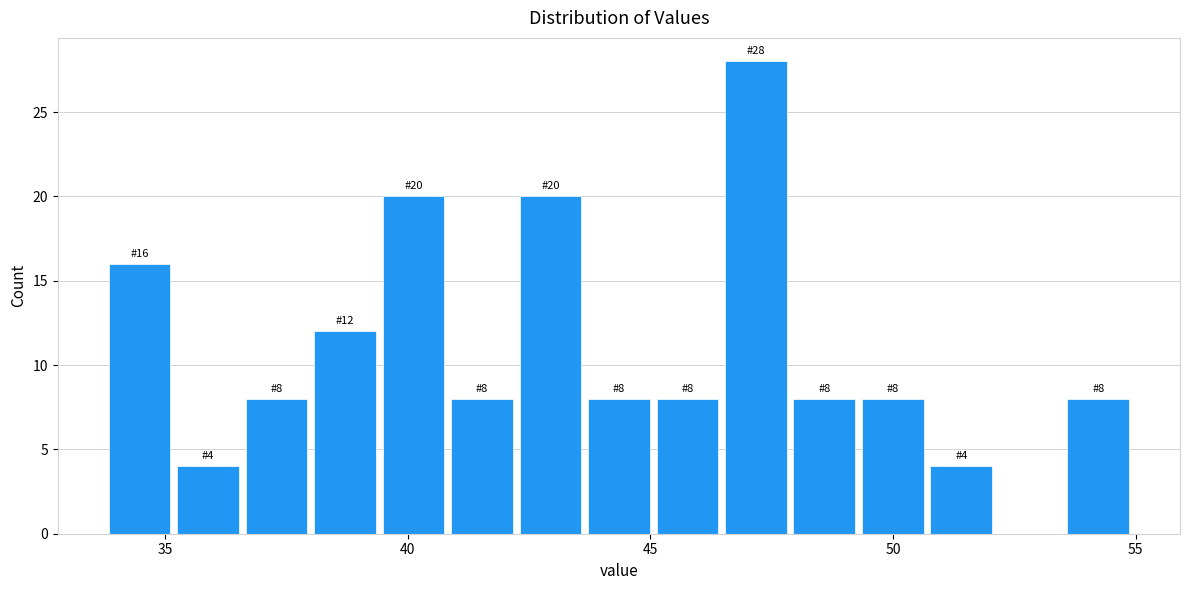

Read against the x-axis, roughly where is the centre of the tallest bar?

47.0